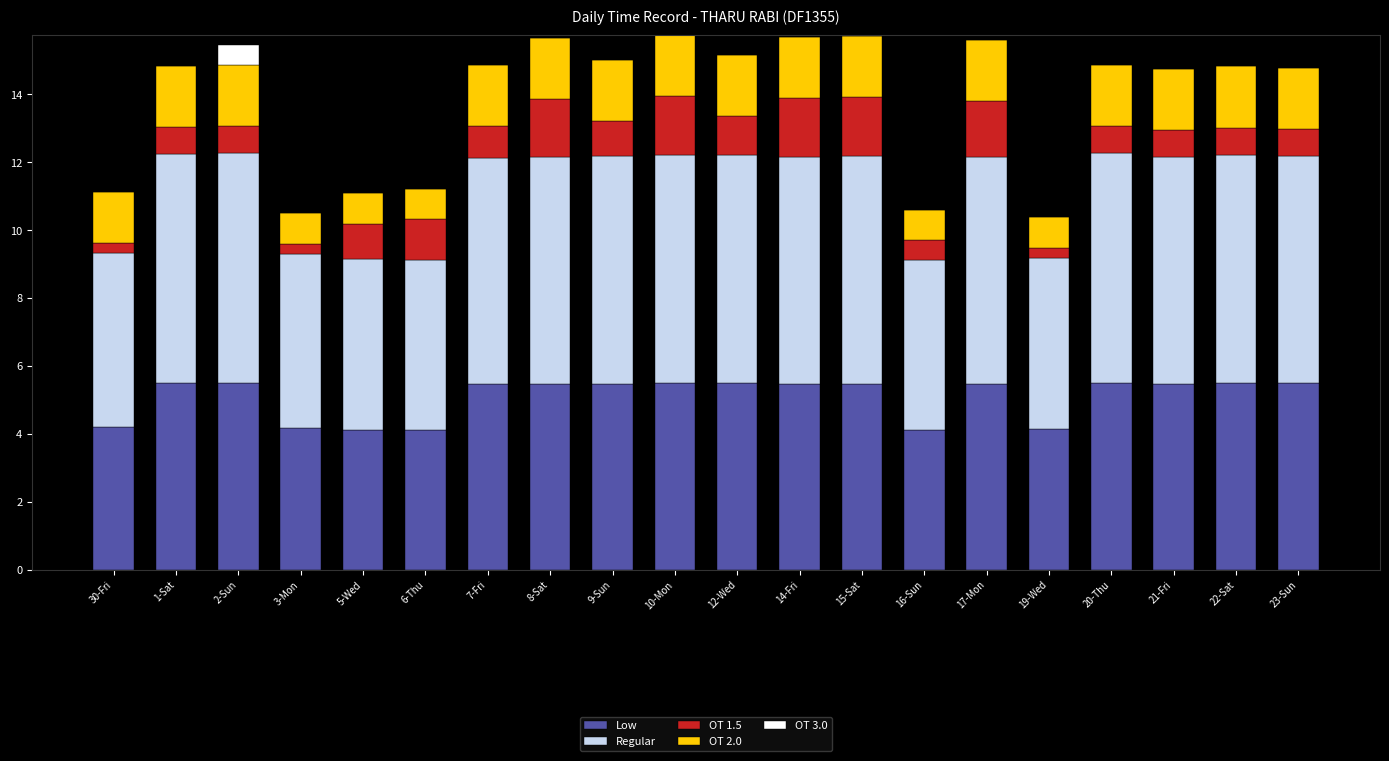

How many categories are shown in the chart?

20